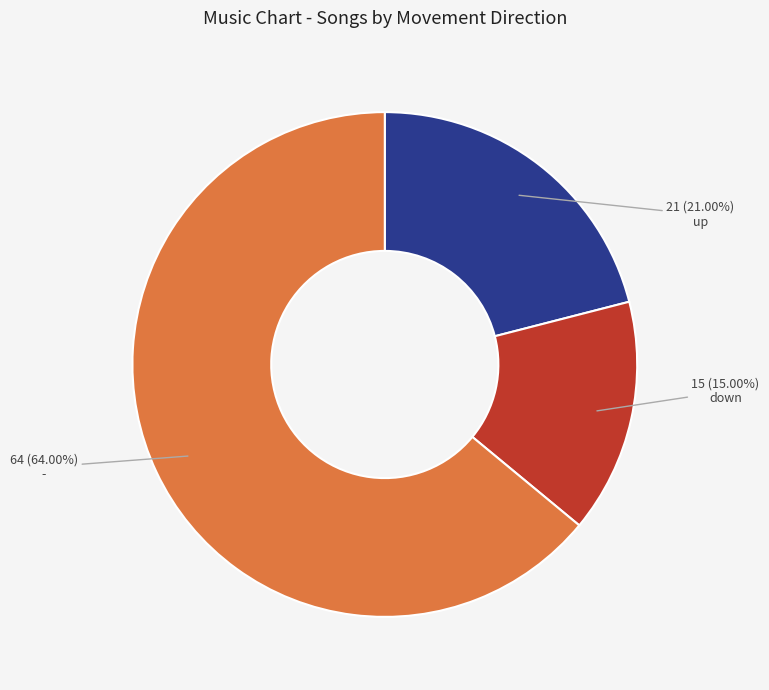

Rank the categories by value from highest to lowest.

-, up, down